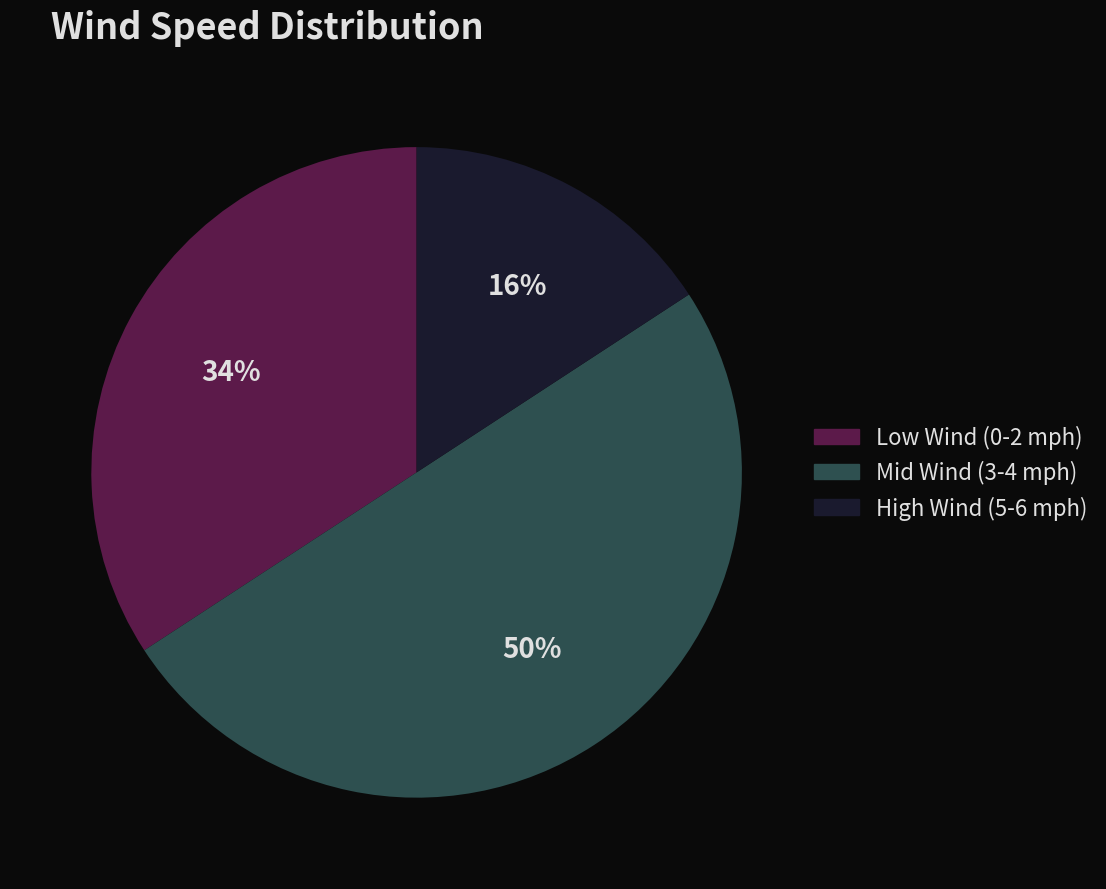

Is Low Wind (0-2 mph) the majority of the pie?

No